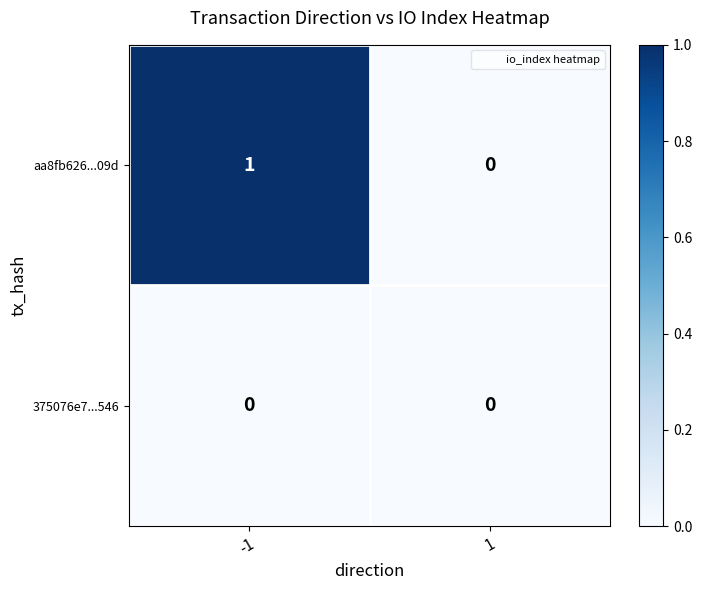

Reading left to right, extract all data points from this chart.

aa8fb626...09d: -1=1	1=0
375076e7...546: -1=0	1=0